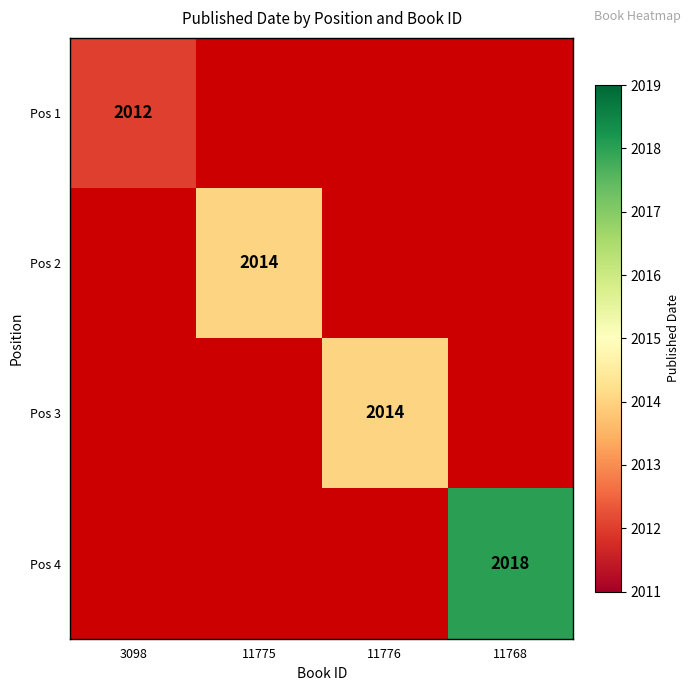

What is the minimum value shown in the chart?

2012.0